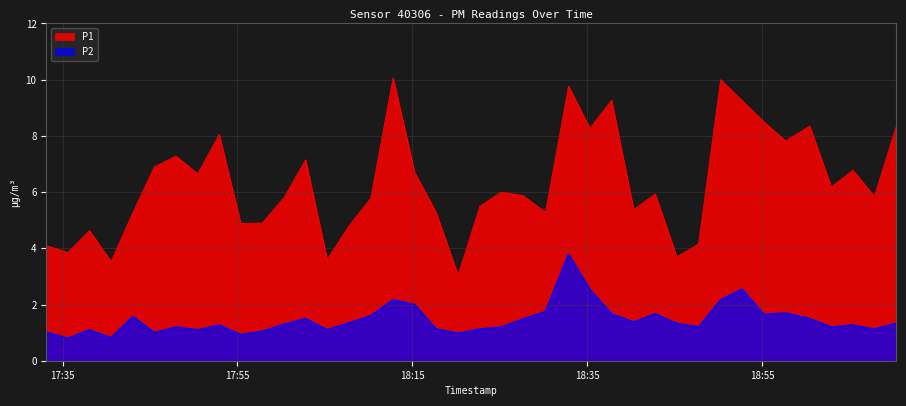

Between 2023-03-30T18:32:52 and 2023-03-30T17:38:05, which is larger?

2023-03-30T18:32:52